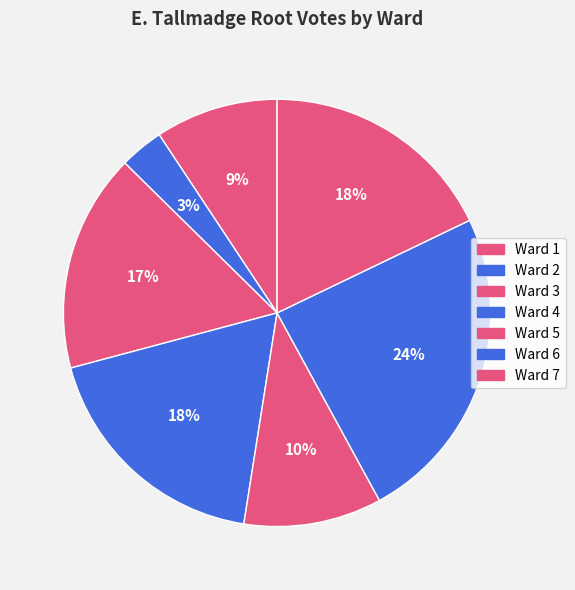

How many slices are in this pie chart?

7